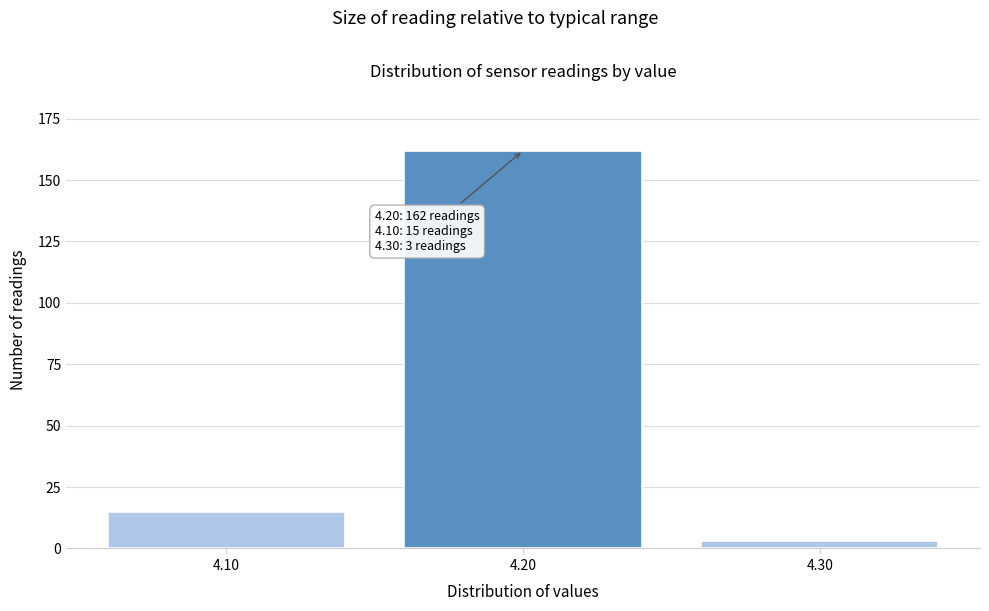

Reading left to right, transcribe all the data shown in this chart.

4.10=15	4.20=162	4.30=3